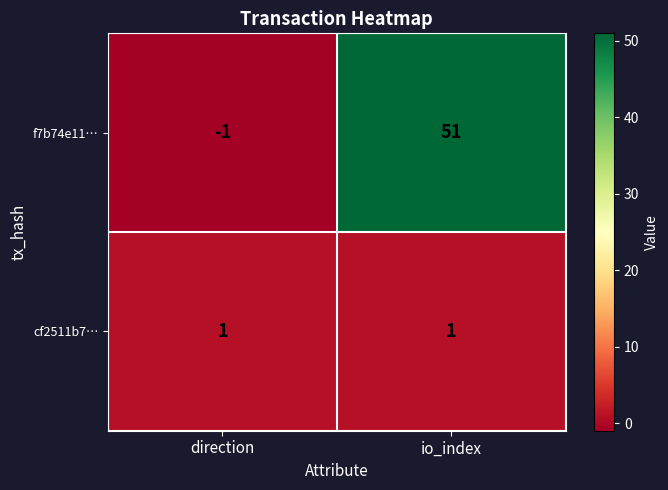

How many data points does each series have?

2